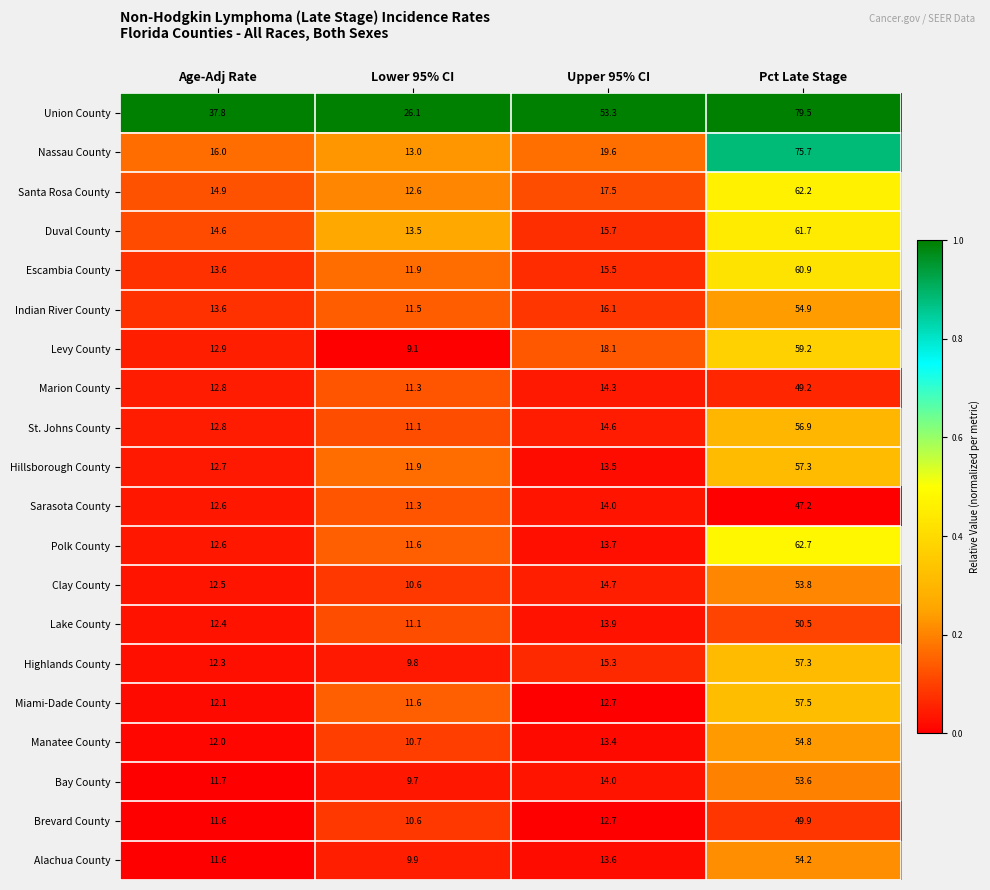

Rank the categories by Hillsborough County value from highest to lowest.

Pct Late Stage, Upper 95% CI, Age-Adj Rate, Lower 95% CI